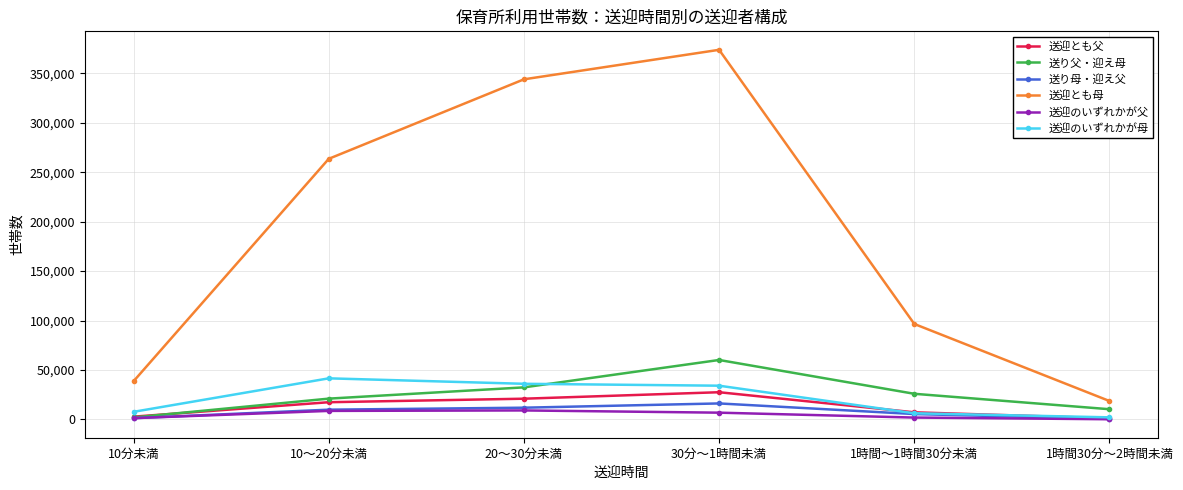

Where is 送迎とも父 nearest to the value 14328?

10～20分未満